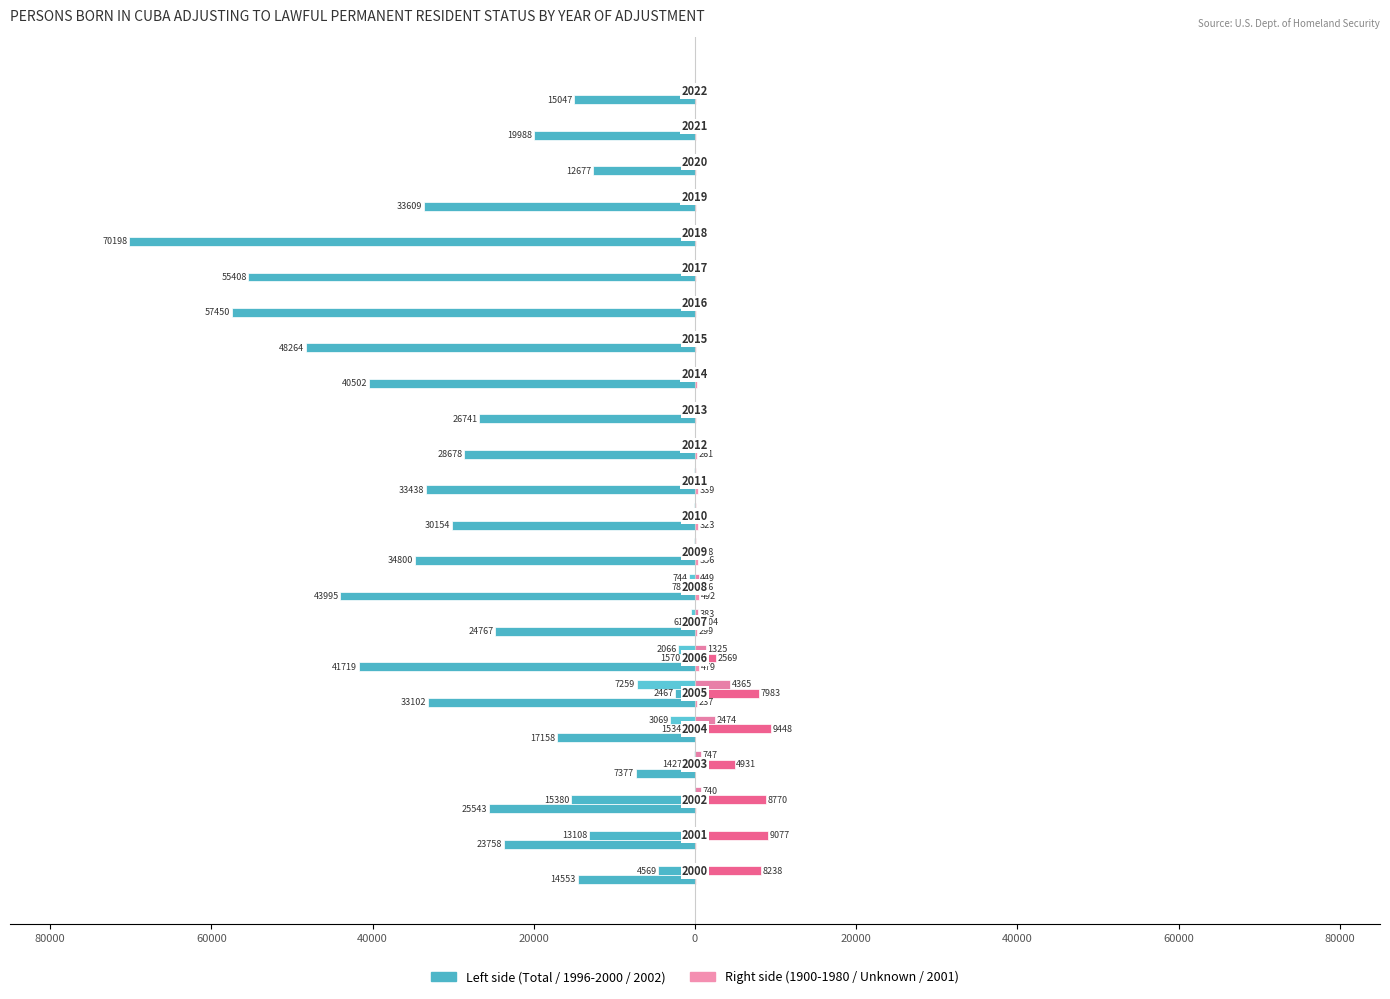

Count the number of data series in this chart.

4